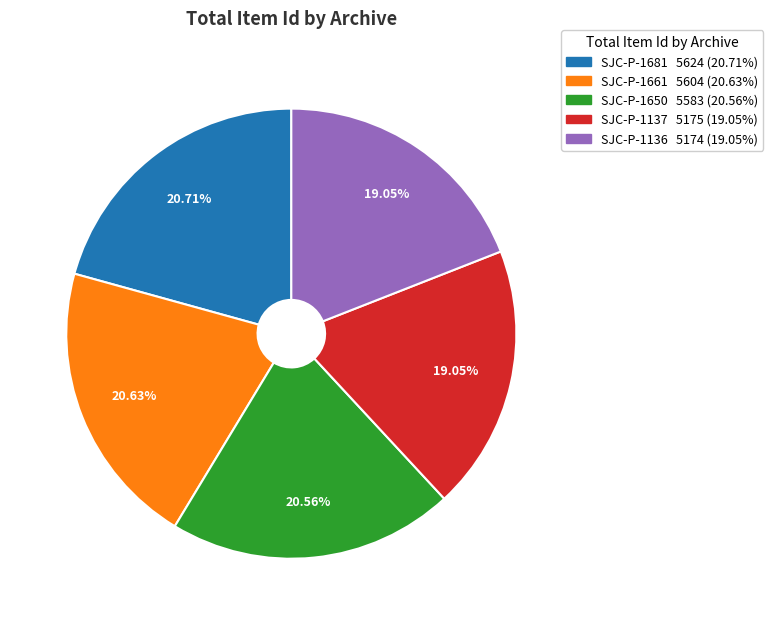

Approximately how many times larger is the value at SJC-P-1661 compared to SJC-P-1137?

1.1